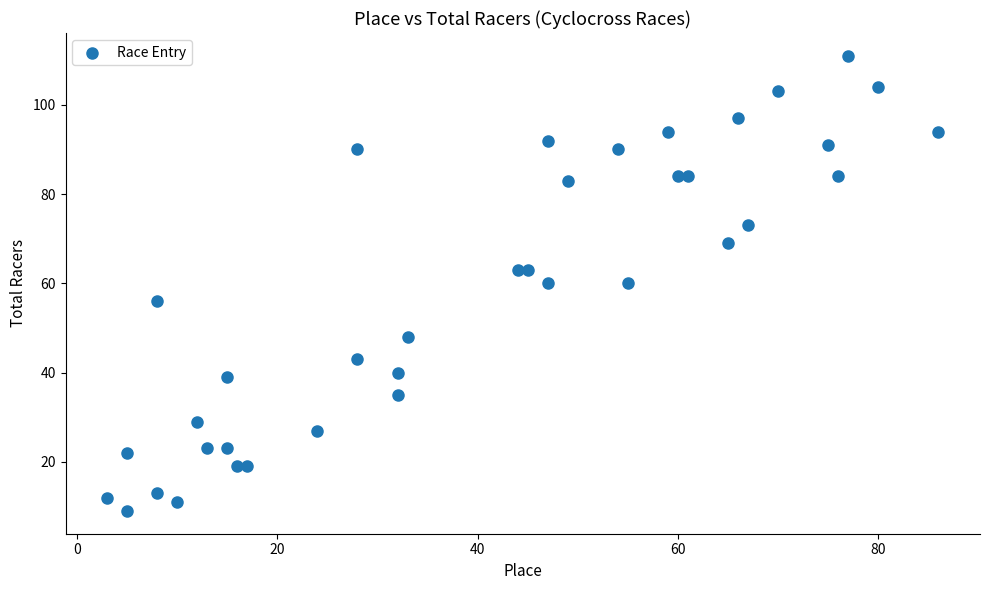

What is the range of Y values (max minus min)?

102